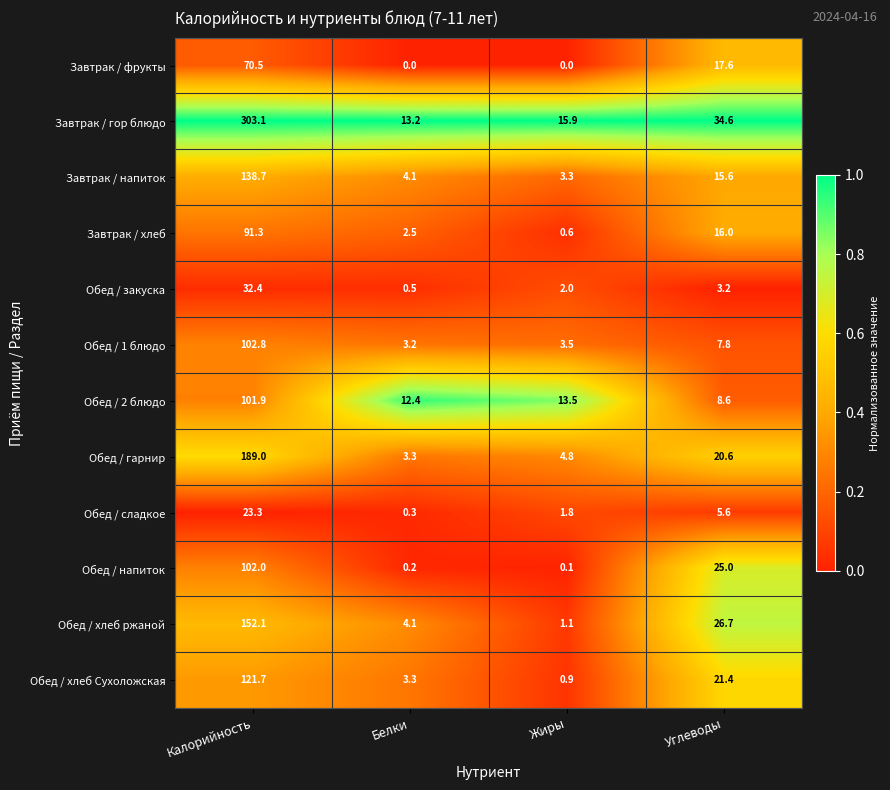

Which label corresponds to the largest value in the chart?

Калорийность